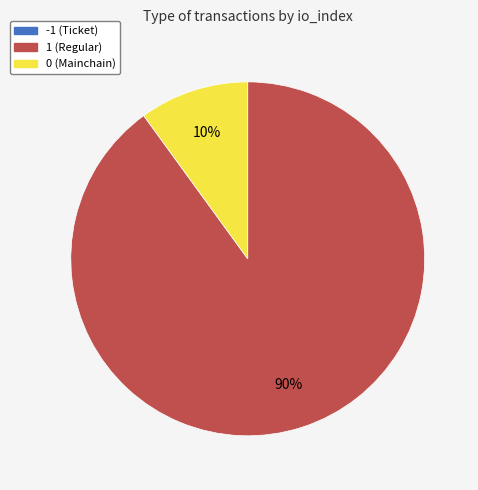

To the nearest percent, what percentage of the pie is 1 (Regular)?

90%